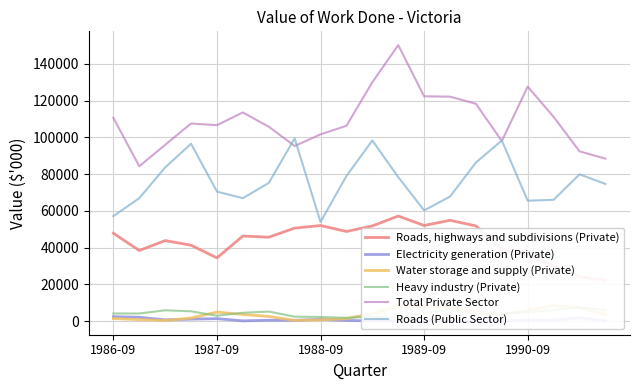

What is the highest value of the Total Private Sector series?

150255